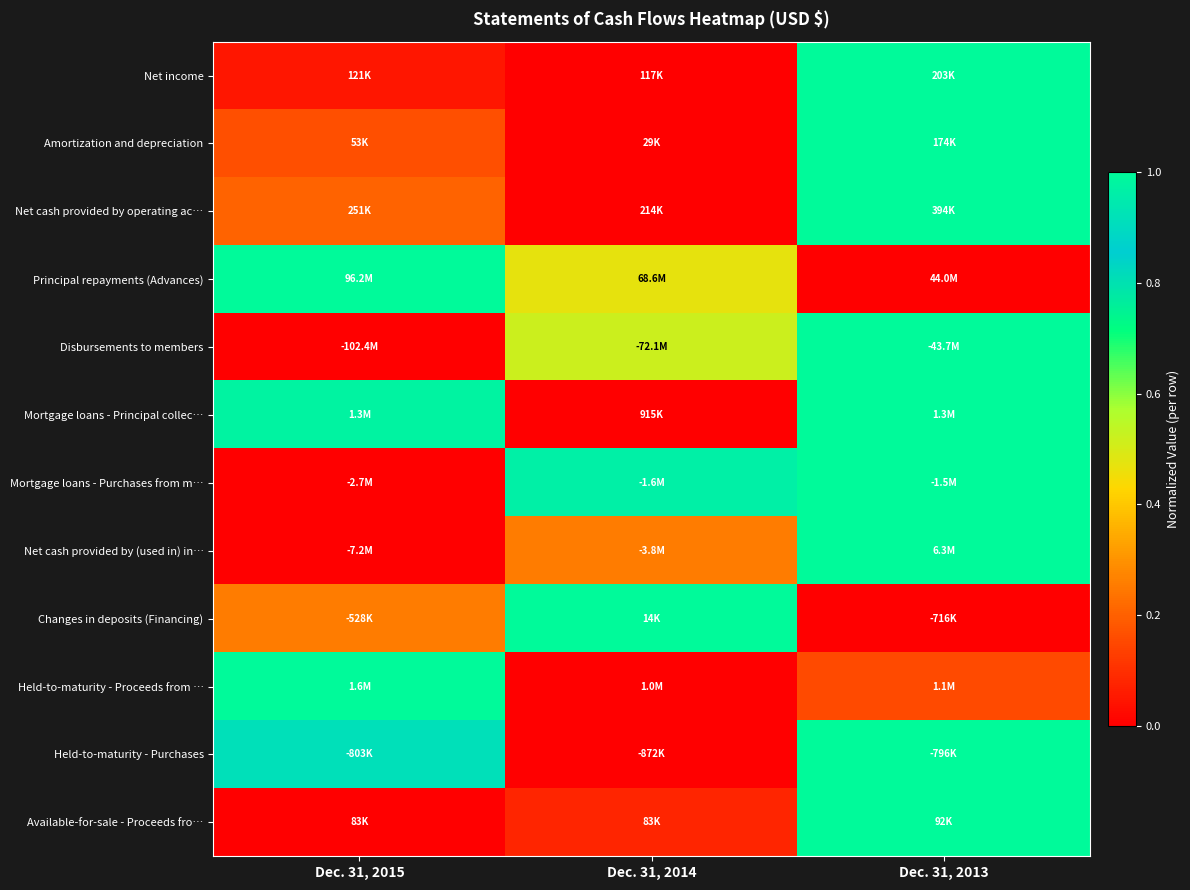

Reading left to right, extract all data points from this chart.

Net income: Dec. 31, 2015=0.1	Dec. 31, 2014=0.0	Dec. 31, 2013=1.0
Amortization and depreciation: Dec. 31, 2015=0.2	Dec. 31, 2014=0.0	Dec. 31, 2013=1.0
Net cash provided by operating ac…: Dec. 31, 2015=0.2	Dec. 31, 2014=0.0	Dec. 31, 2013=1.0
Principal repayments (Advances): Dec. 31, 2015=1.0	Dec. 31, 2014=0.5	Dec. 31, 2013=0.0
Disbursements to members: Dec. 31, 2015=0.0	Dec. 31, 2014=0.5	Dec. 31, 2013=1.0
Mortgage loans - Principal collec…: Dec. 31, 2015=1.0	Dec. 31, 2014=0.0	Dec. 31, 2013=1.0
Mortgage loans - Purchases from m…: Dec. 31, 2015=0.0	Dec. 31, 2014=1.0	Dec. 31, 2013=1.0
Net cash provided by (used in) in…: Dec. 31, 2015=0.0	Dec. 31, 2014=0.3	Dec. 31, 2013=1.0
Changes in deposits (Financing): Dec. 31, 2015=0.3	Dec. 31, 2014=1.0	Dec. 31, 2013=0.0
Held-to-maturity - Proceeds from …: Dec. 31, 2015=1.0	Dec. 31, 2014=0.0	Dec. 31, 2013=0.2
Held-to-maturity - Purchases: Dec. 31, 2015=0.9	Dec. 31, 2014=0.0	Dec. 31, 2013=1.0
Available-for-sale - Proceeds fro…: Dec. 31, 2015=0.0	Dec. 31, 2014=0.1	Dec. 31, 2013=1.0